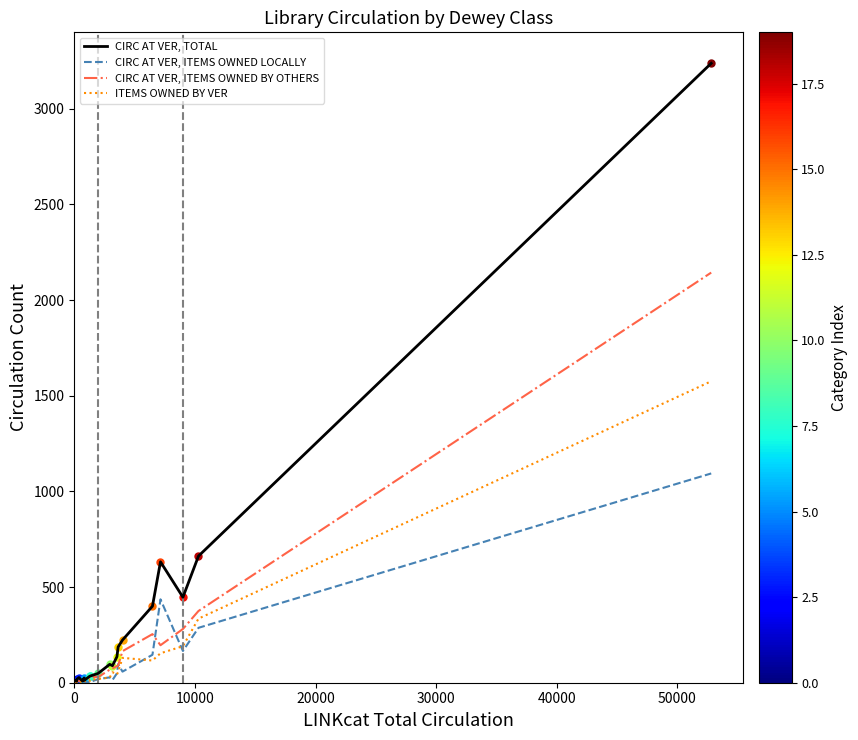

Which series has the largest range (max minus min)?

CIRC AT VER, TOTAL